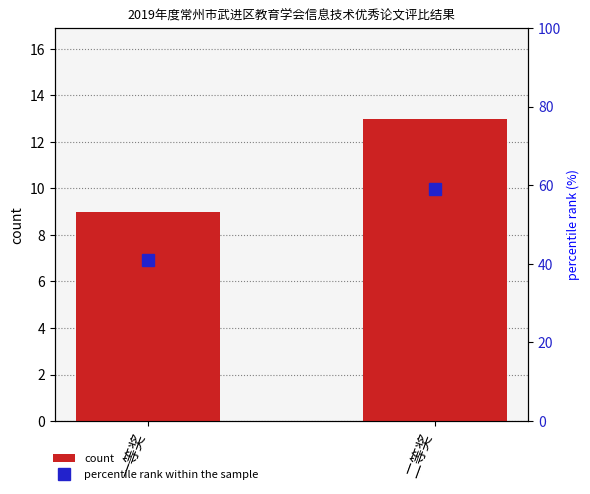

Is it true that percentile rank within the sample equals 40.9 at 一等奖?

True